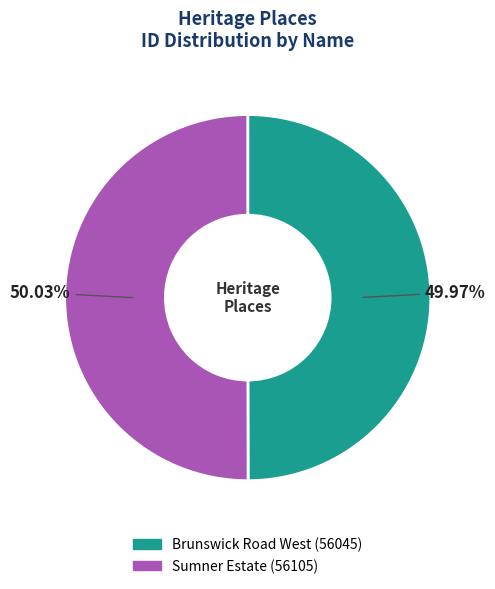

Approximately how many times larger is the value at Sumner Estate compared to Brunswick Road West?

1.0